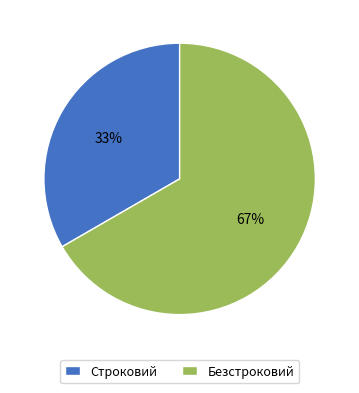

Which category accounts for the majority?

Безстроковий